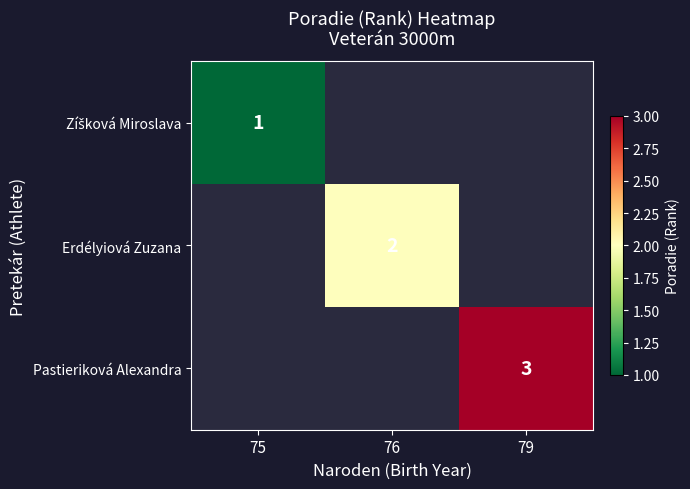

At which category does the chart reach its minimum across all series?

75